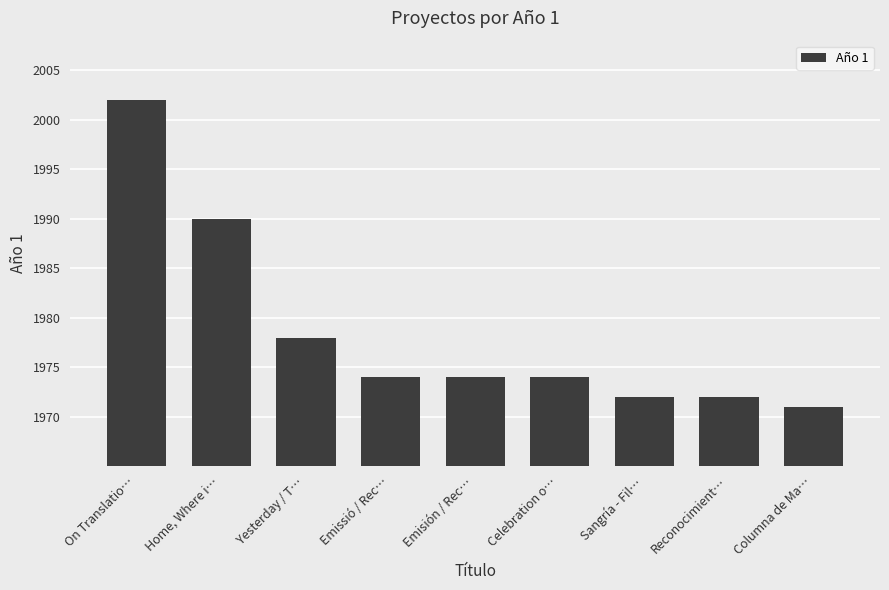

True or false: the data shows 3112 at Columna de Ma….

False